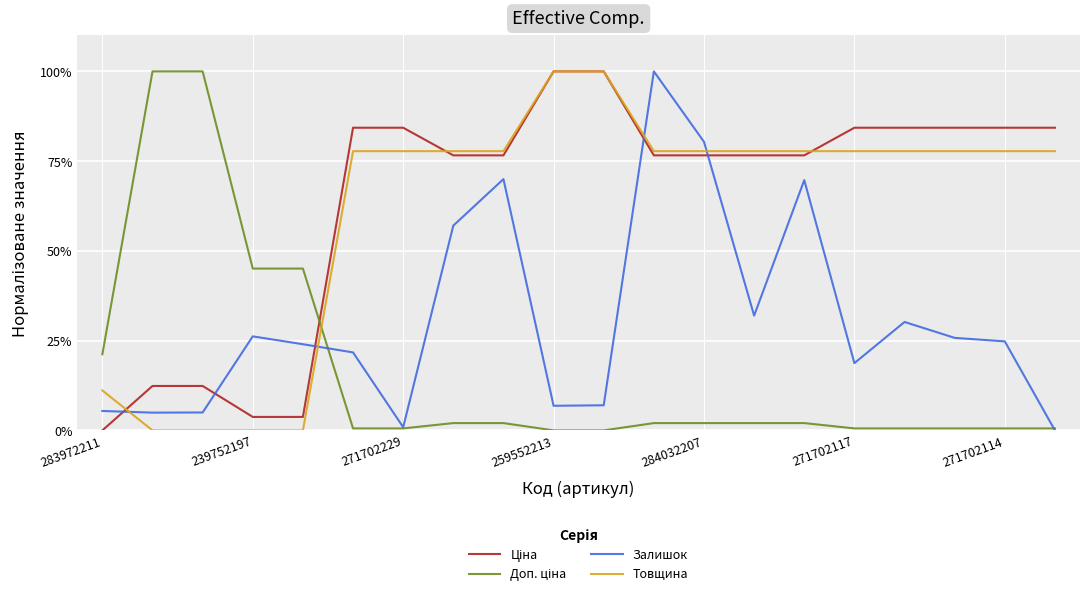

What is the maximum value shown in the chart?

100.0